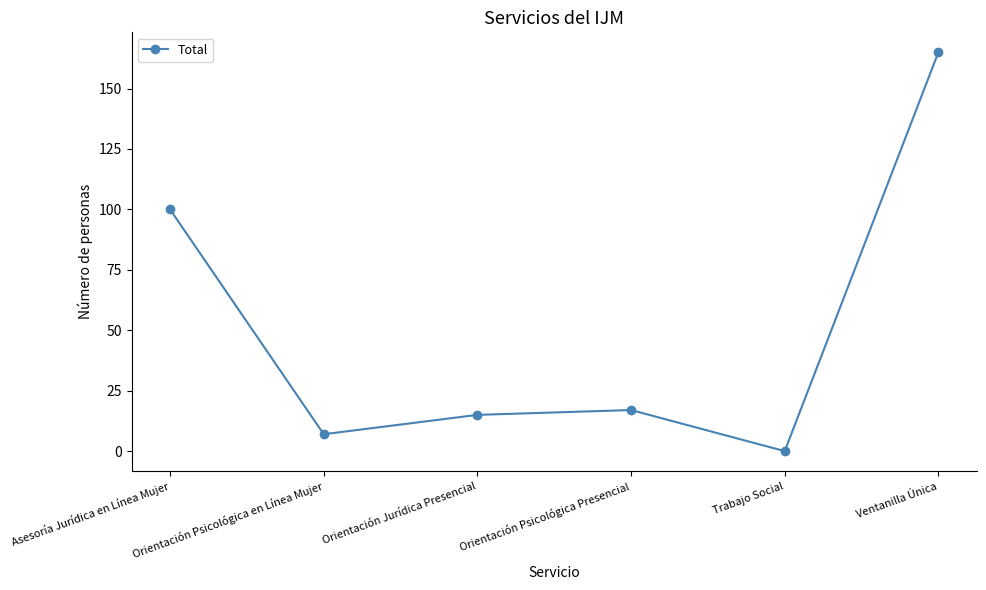

Reading left to right, list all the values displayed in this chart.

Asesoría Jurídica en Línea Mujer=100	Orientación Psicológica en Línea Mujer=7	Orientación Jurídica Presencial=15	Orientación Psicológica Presencial=17	Trabajo Social=0	Ventanilla Única=165